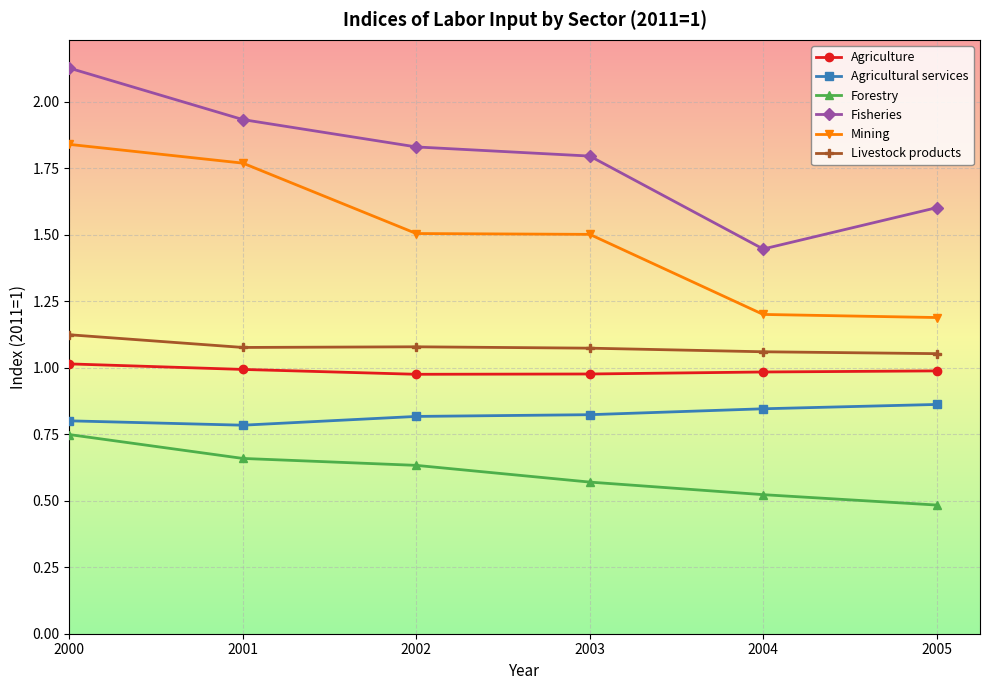

True or false: Agricultural services and Forestry intersect in this chart.

False